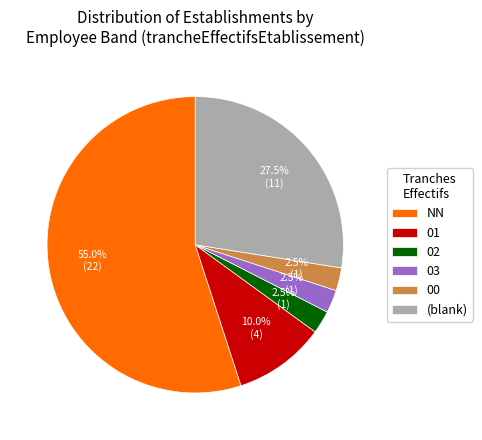

What is the largest slice in the pie chart?

NN